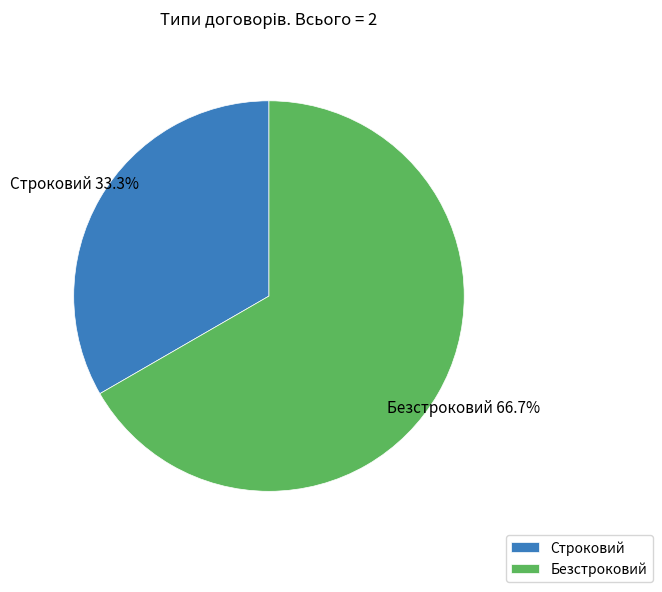

How many slices are in this pie chart?

2